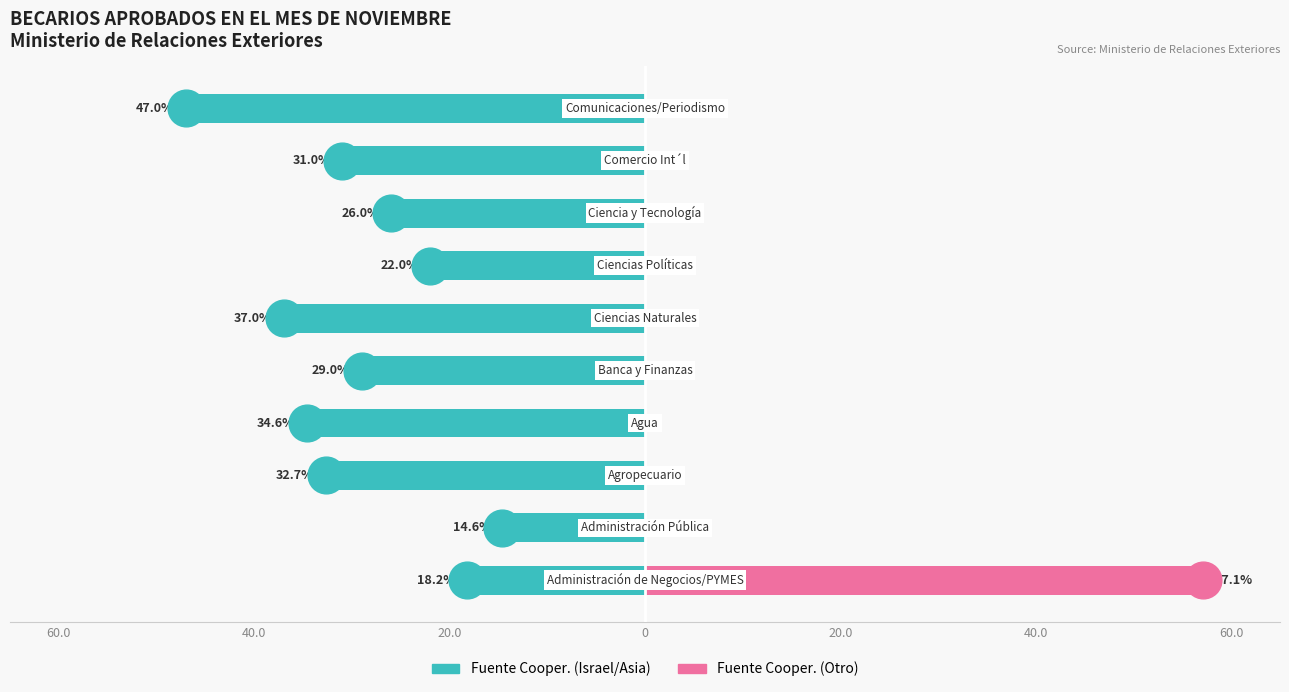

Which series reaches the maximum Y coordinate?

Fuente Cooper. (Otro)